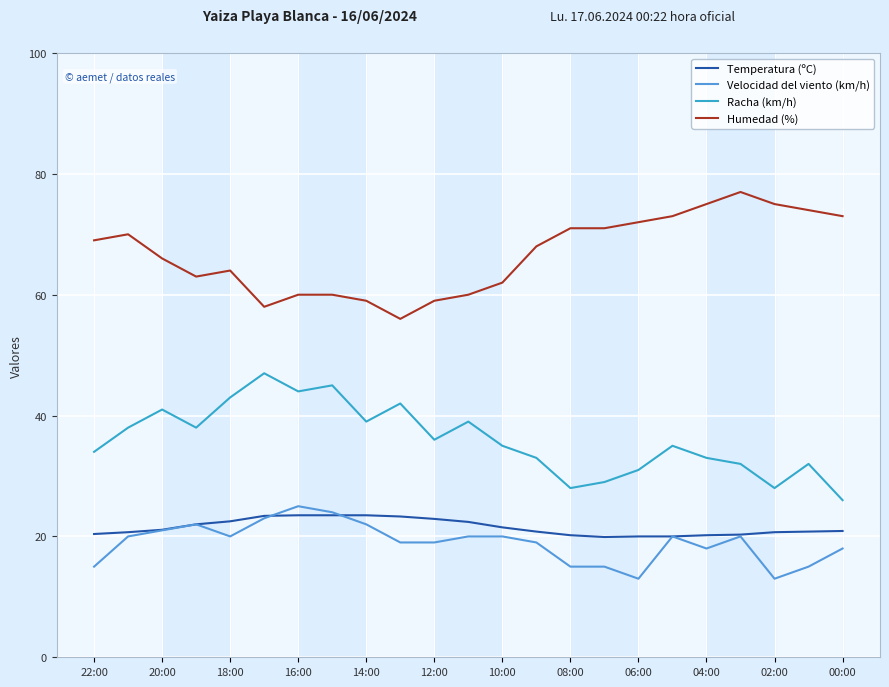

What is the average value of the Humedad (%) series?

66.7